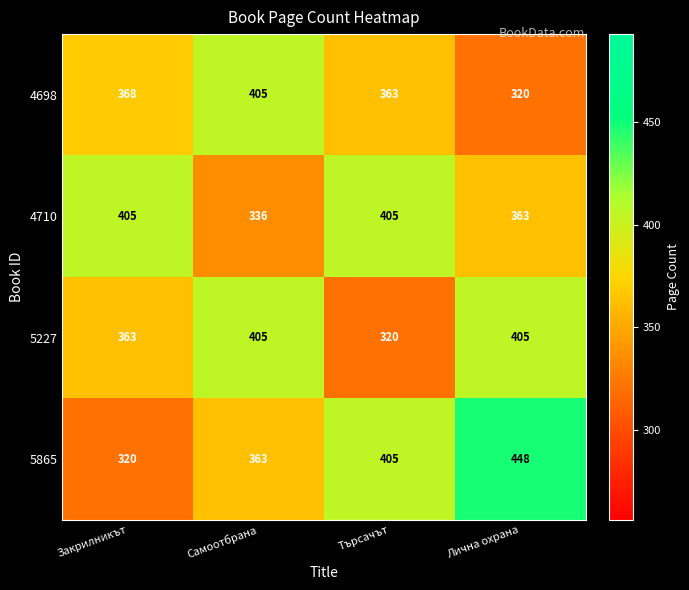

What is the average value of the 4698 series?

364